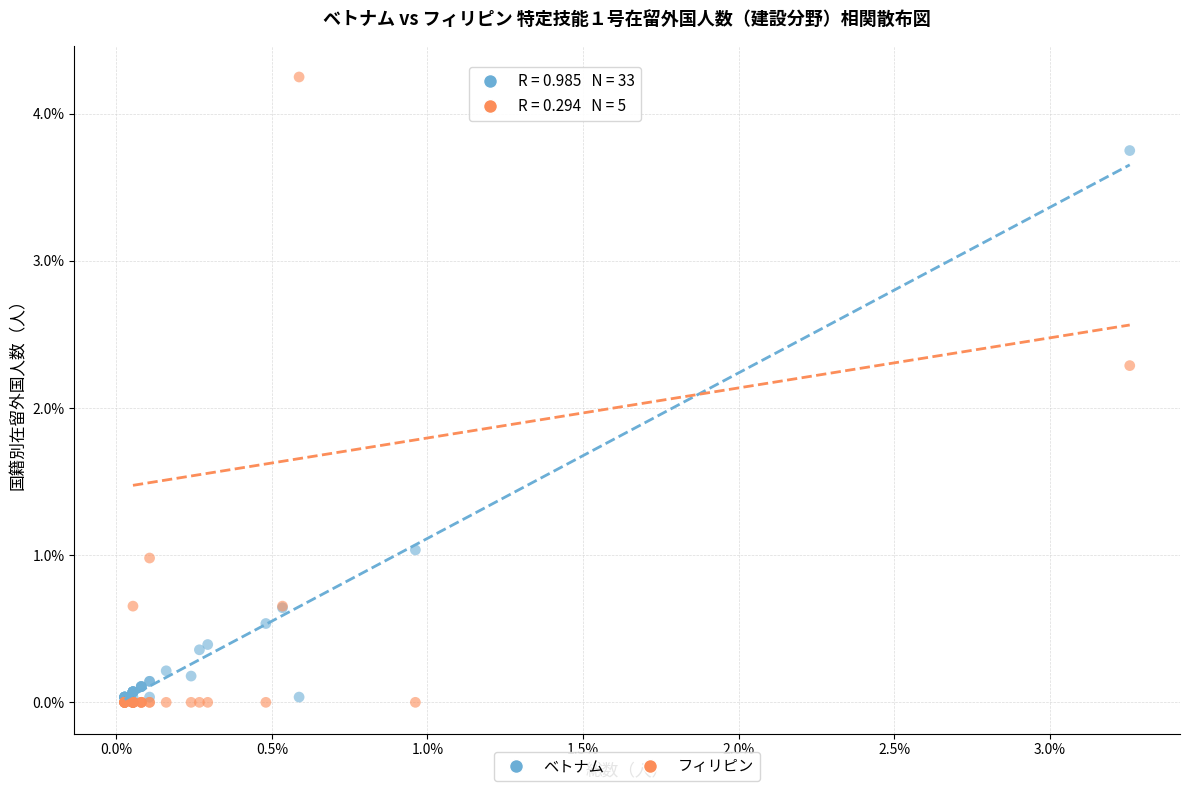

In the フィリピン series, what Y value is closest to 2?

2.3